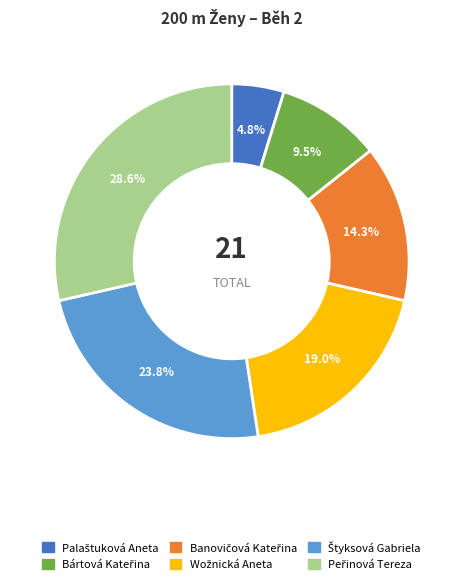

Is there a majority slice in this chart?

No